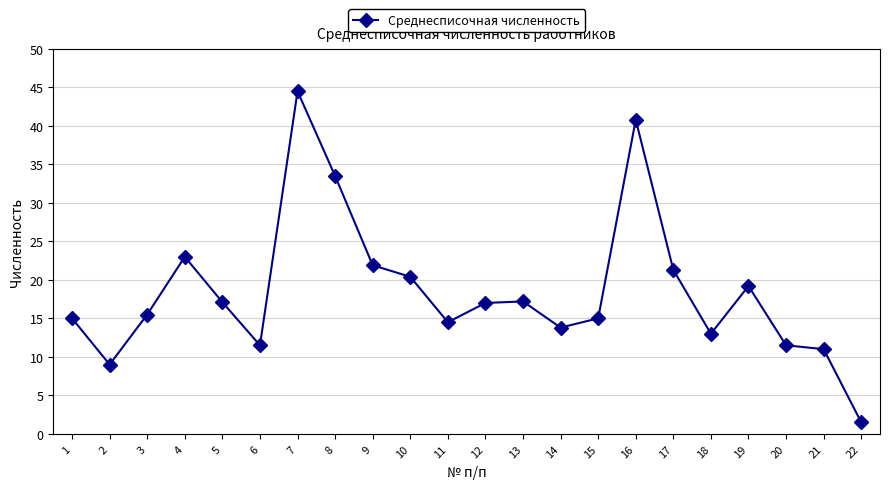

Approximately how many times larger is the value at 16 compared to 22?

27.2